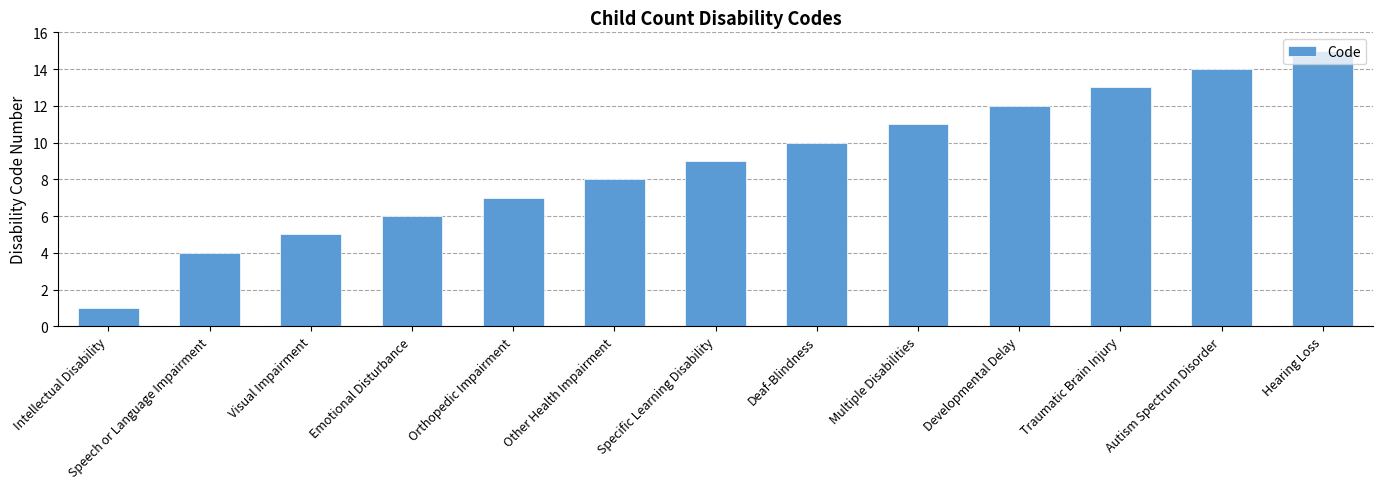

Reading left to right, extract all data points from this chart.

1	4	5	6	7	8	9	10	11	12	13	14	15